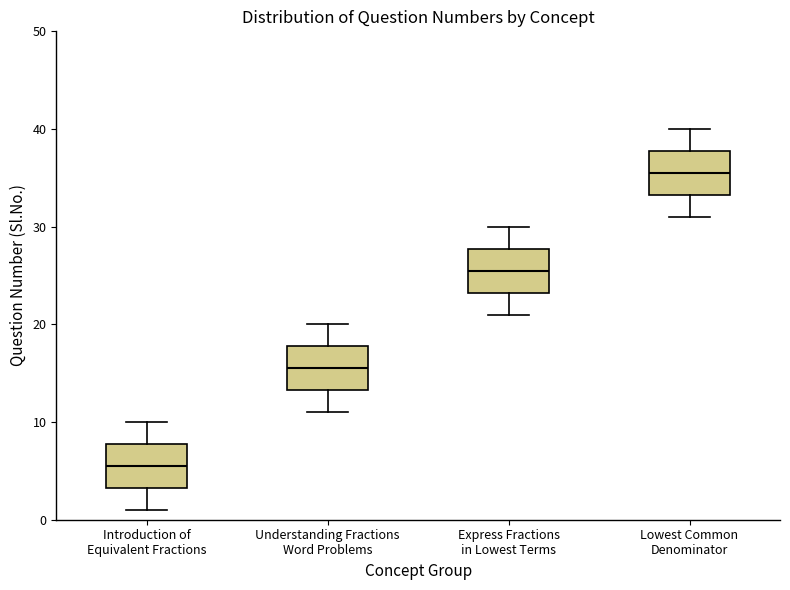

Where does the upper whisker of the box for Understanding Fractions Word Problems end on the y-axis? The values are not printed on the chart, so give them approximately, as read against the axis.

20